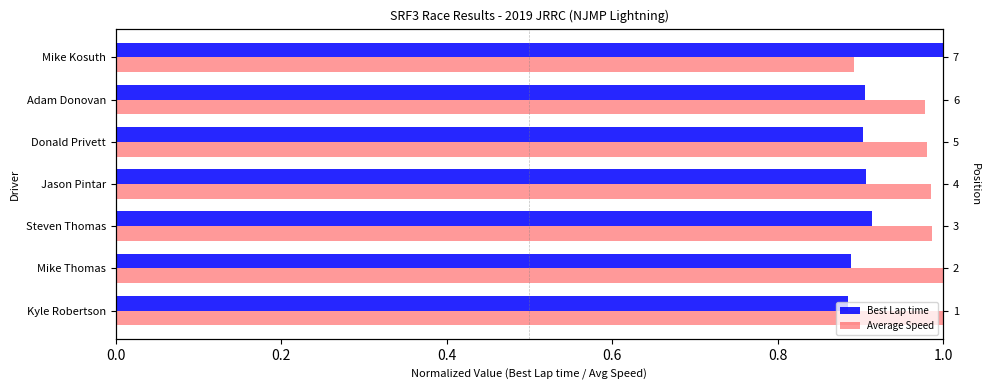

What is the sum of the Average Speed values at Kyle Robertson and Mike Kosuth?

1.9